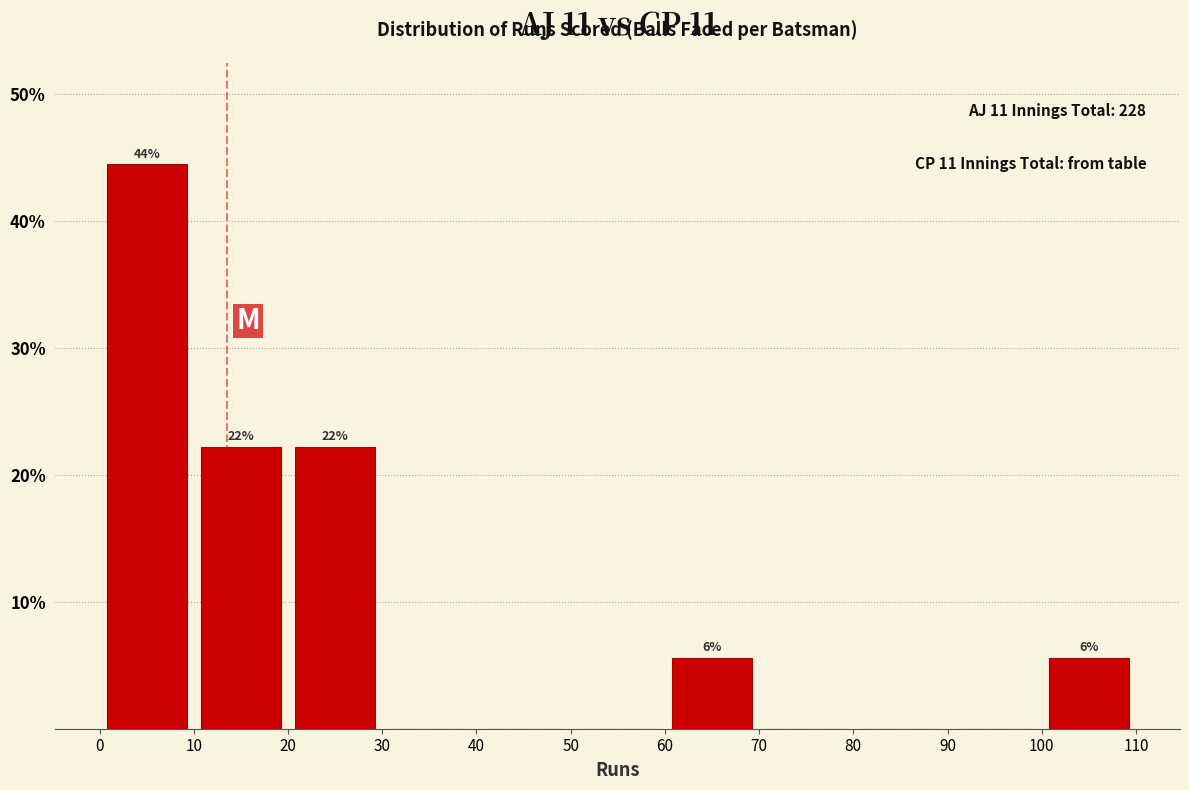

Over which range of the x-axis is the bar tallest?

0 to 10